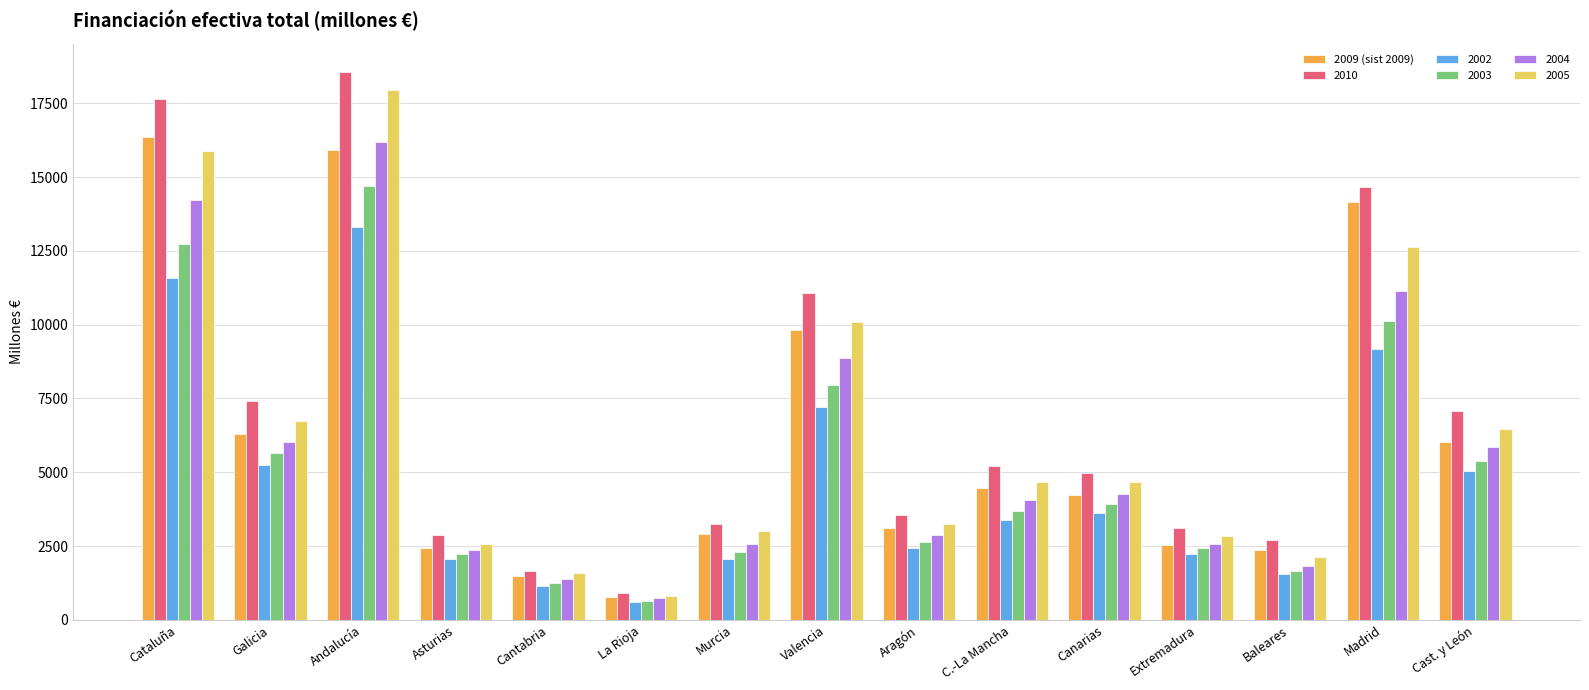

What is the maximum value shown in the chart?

18573.8